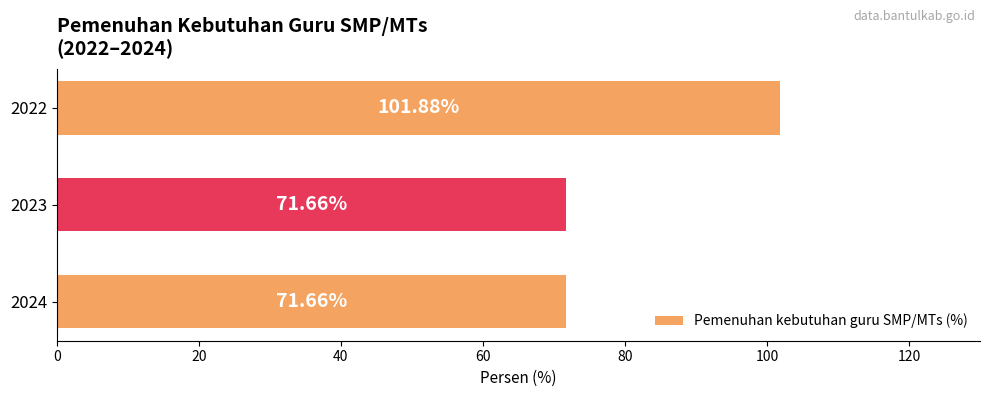

What is the sum of all values?

245.2